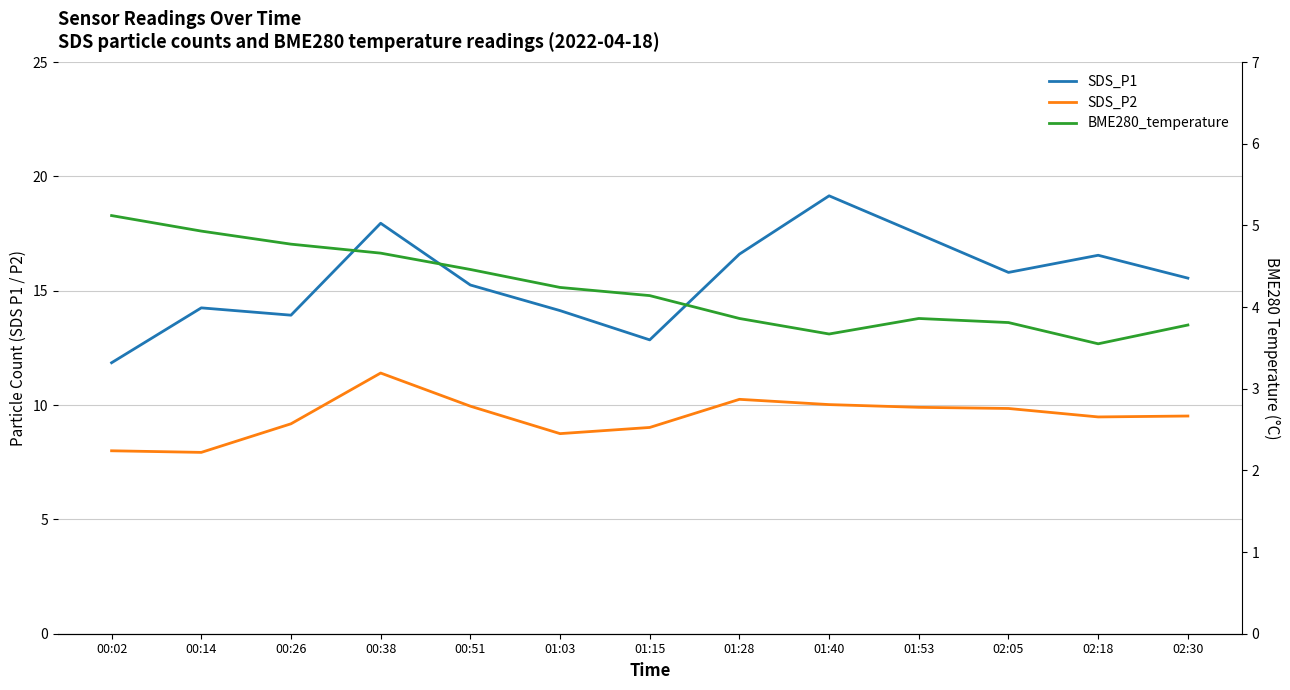

Which category has the highest value in the SDS_P2 series?

00:38